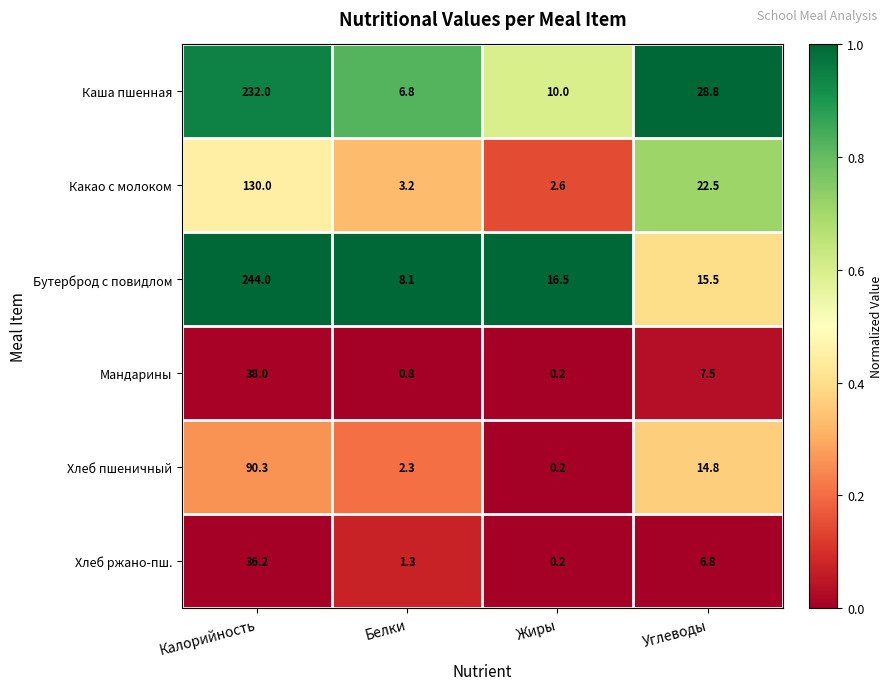

Which label corresponds to the smallest value in the chart?

Жиры